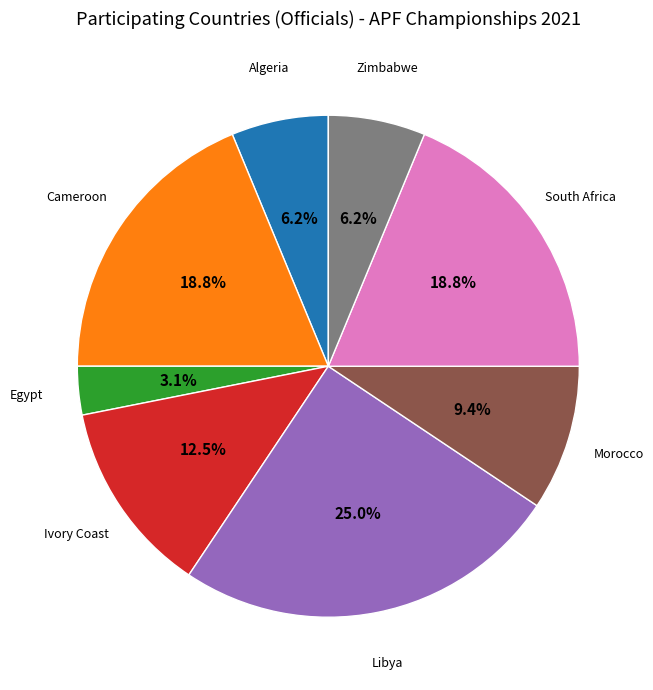

Does Morocco account for over 50% of the chart?

No